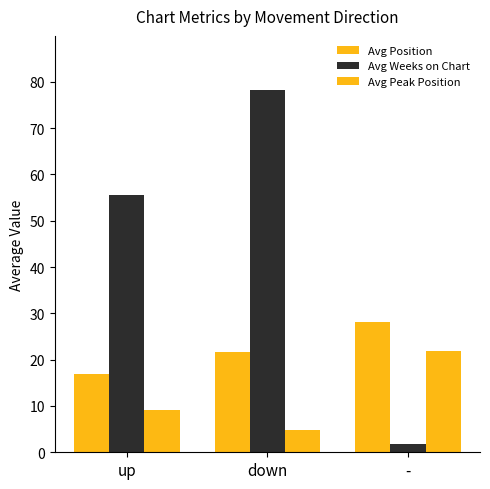

Reading right to left, what are all the values shown in this chart?

Avg Position: -=28.2	down=21.6	up=17.0
Avg Weeks on Chart: -=1.8	down=78.2	up=55.6
Avg Peak Position: -=21.8	down=4.9	up=9.1